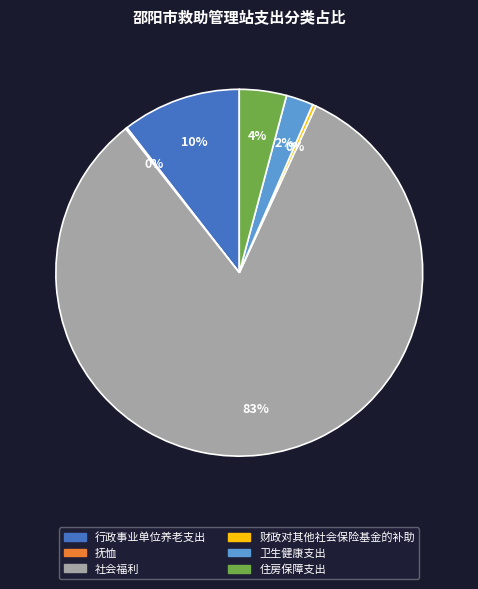

Which slice is the largest?

社会福利